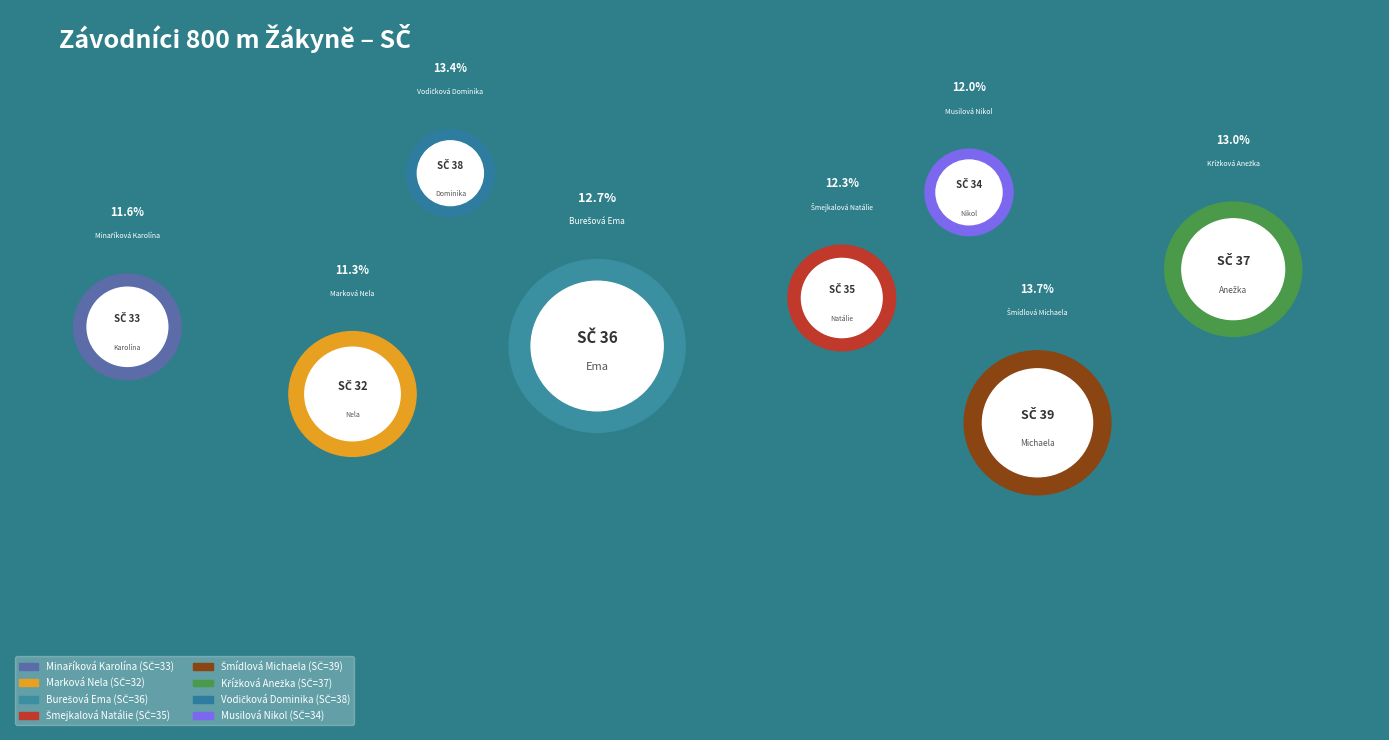

Which category has the biggest portion of the pie?

Šmídlová Michaela